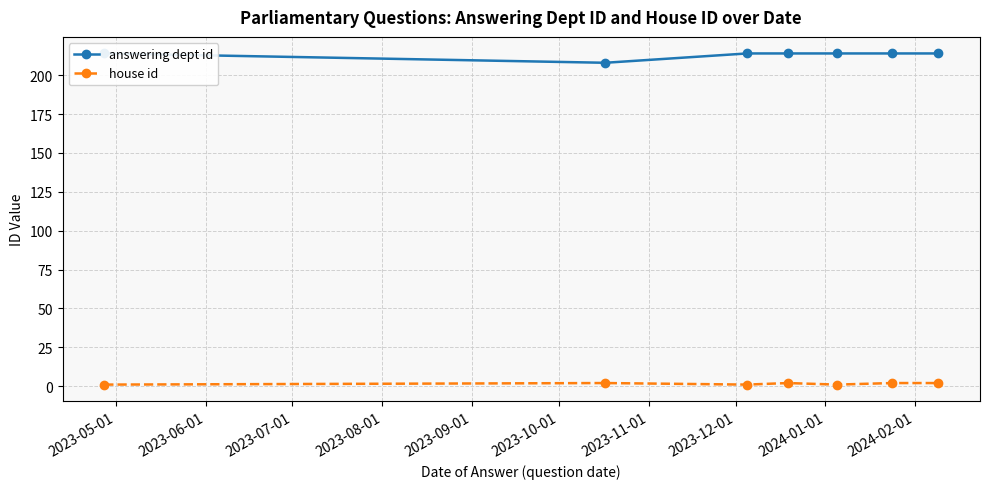

What is the spread (max minus min) of values at 2023-07-01?

213